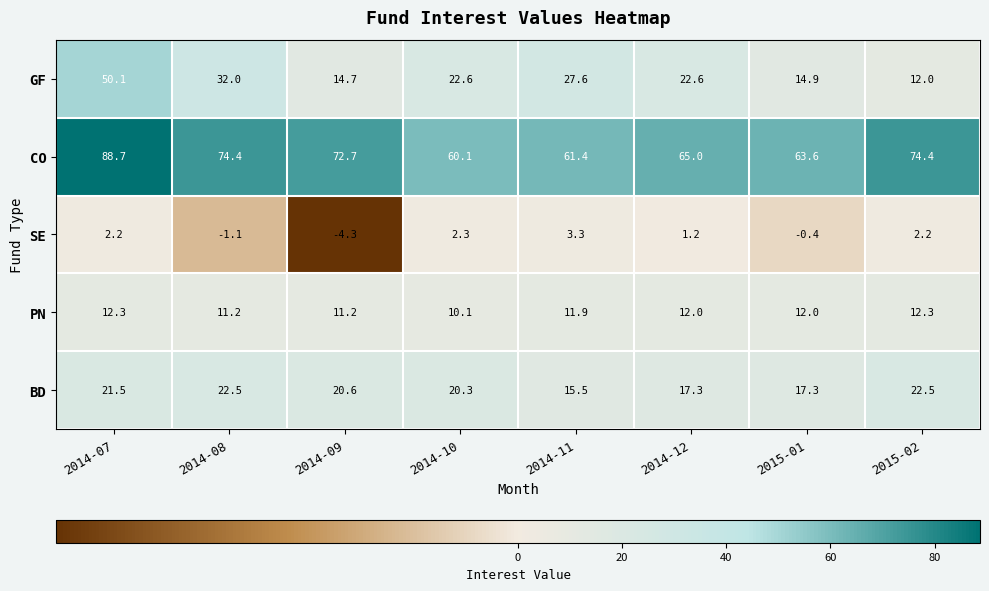

Count the number of data series in this chart.

5